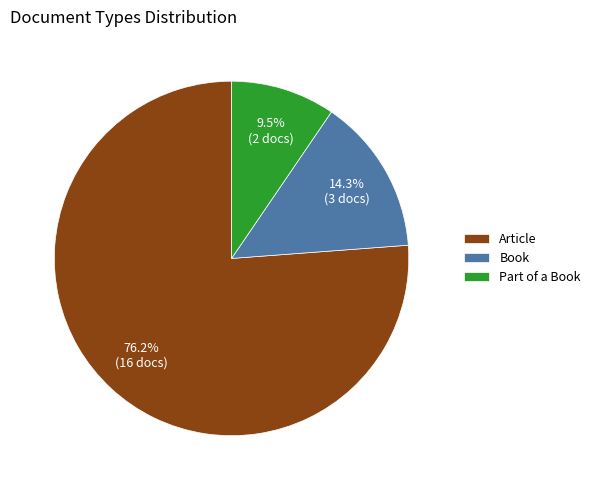

Which has a higher value, Part of a Book or Book?

Book